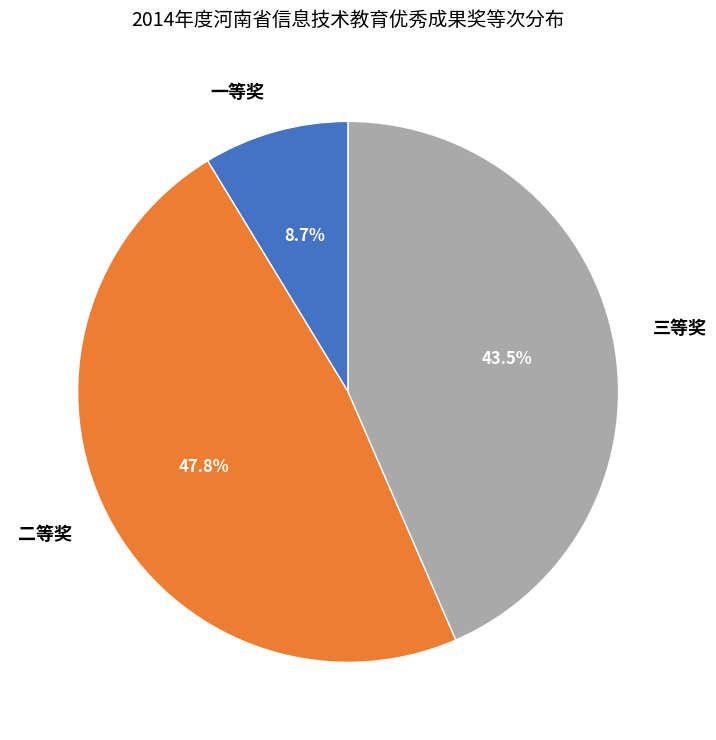

Does any single category account for the majority?

No